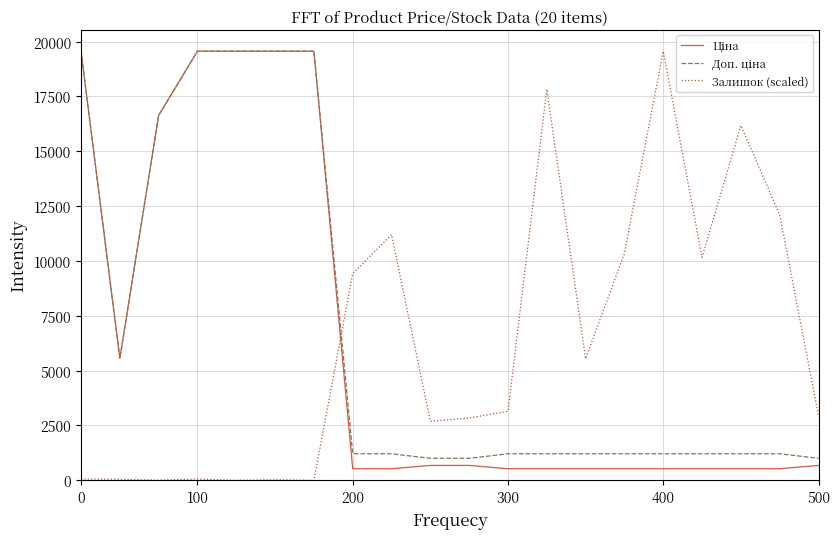

What is the greatest value displayed?

19564.9